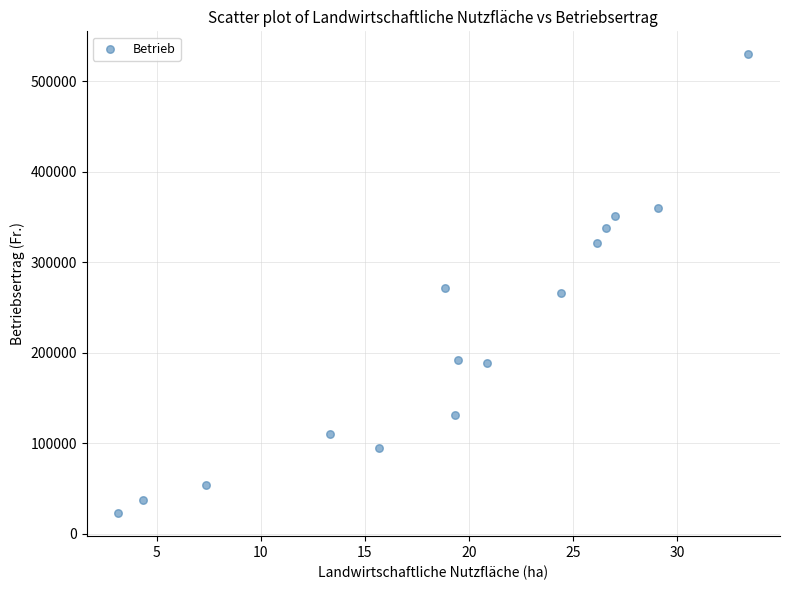

What is the range of X values (max minus min)?

30.3